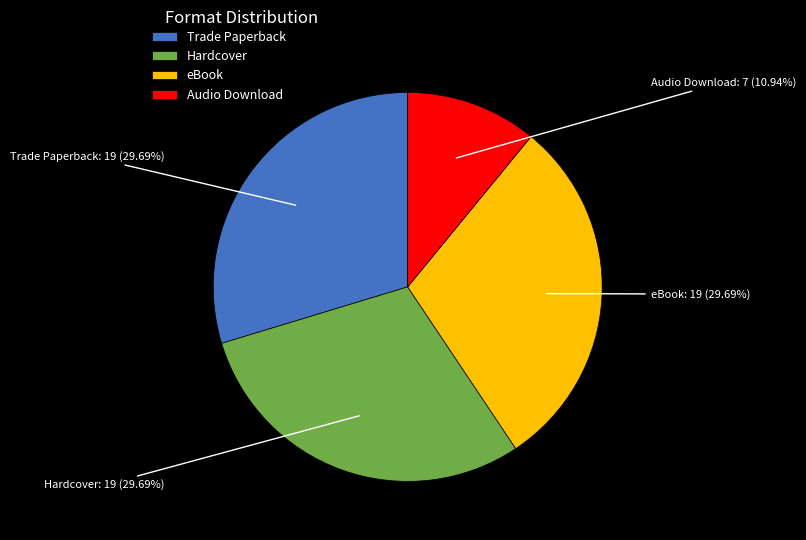

The Audio Download slice represents 5% of the pie. True or false?

False